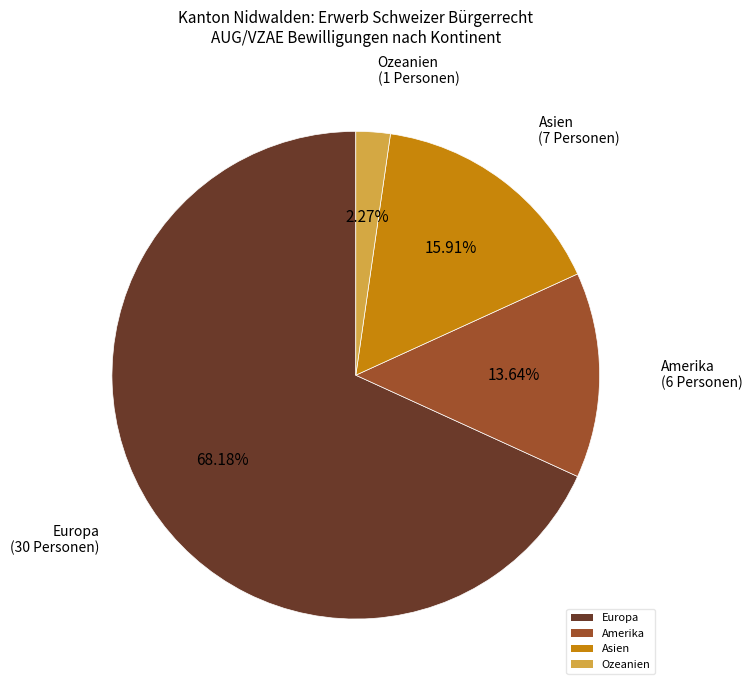

Between Europa and Ozeanien, which is larger?

Europa